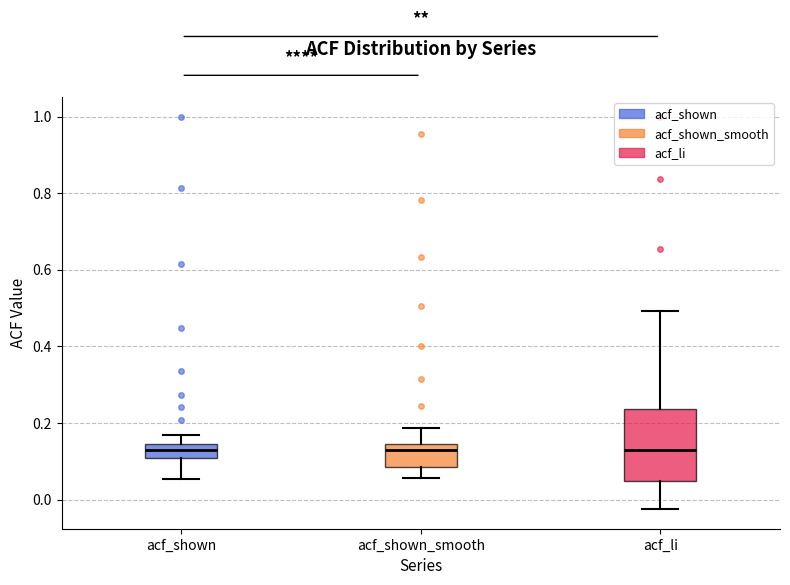

Where does the upper whisker of the box for acf_li end on the y-axis? The values are not printed on the chart, so give them approximately, as read against the axis.

0.50